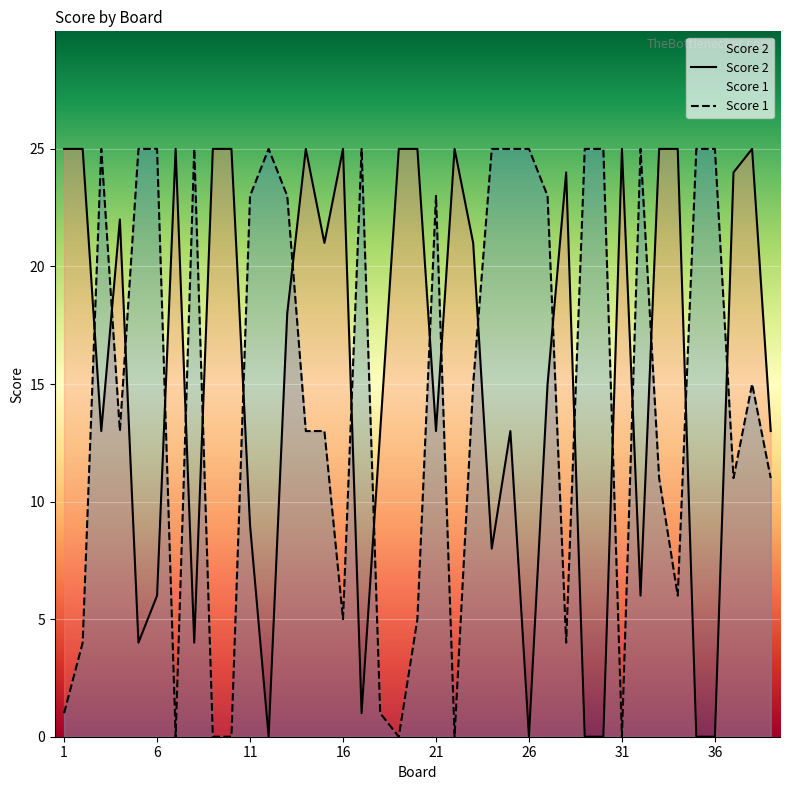

List the series in order of their overall mean, lowest first.

Score 1, Score 2